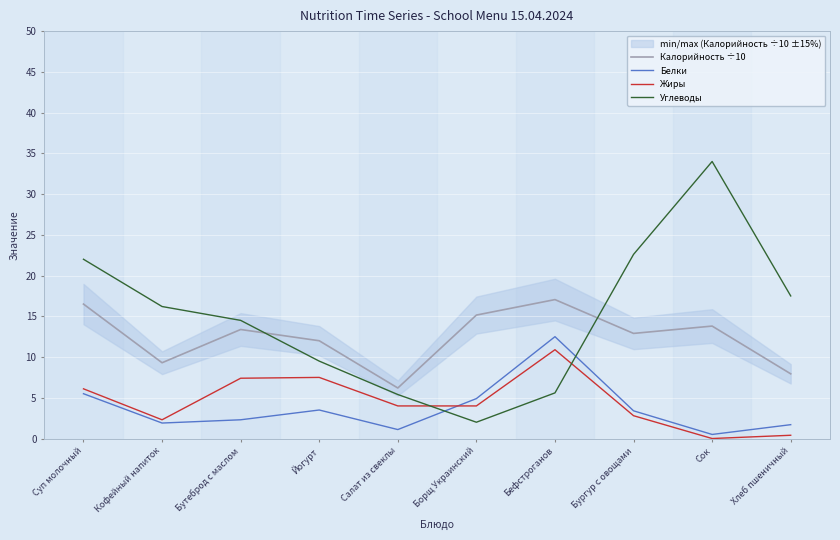

Is it true that Углеводы equals 22.6 at Бургур с овощами?

True